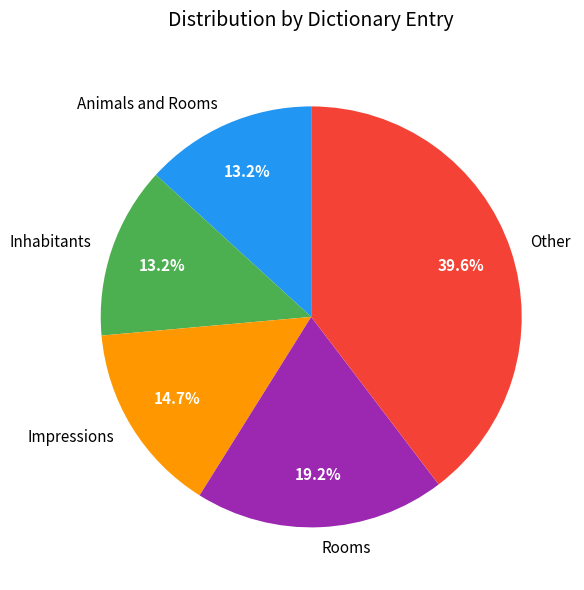

Approximately how many times larger is the value at Inhabitants compared to Rooms?

0.7